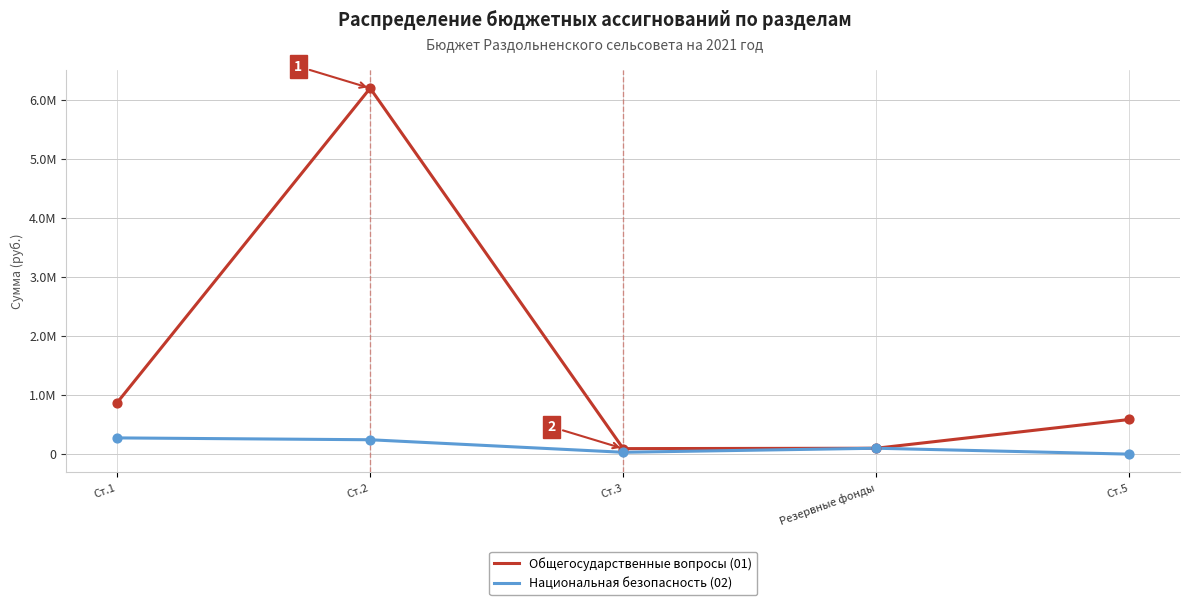

Which series has the largest total across all categories?

Общегосударственные вопросы (01)